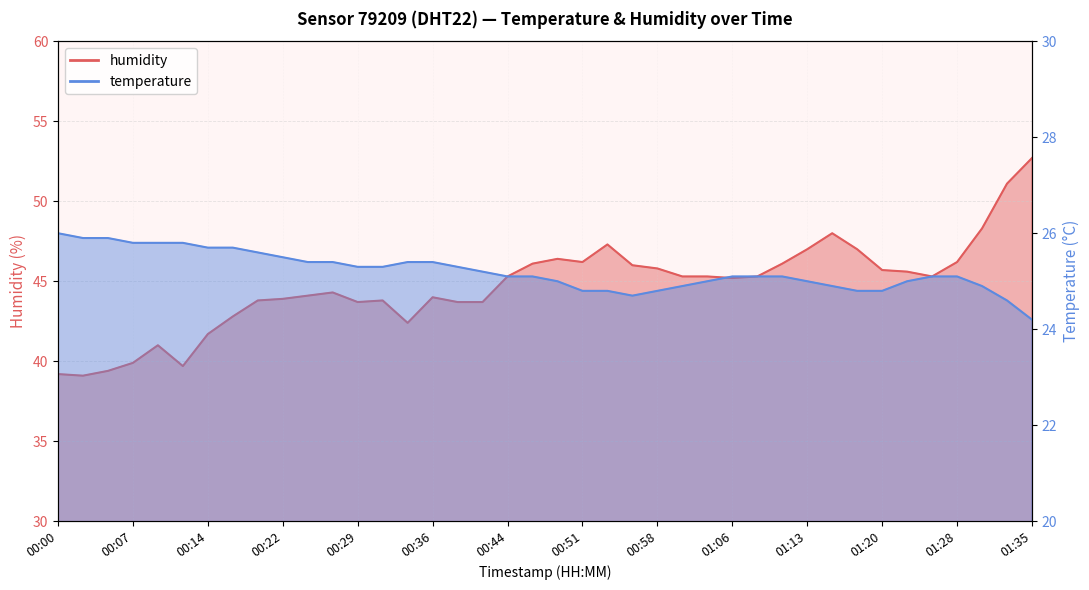

What is the difference between the second highest and minimum values in the humidity series?

12.0